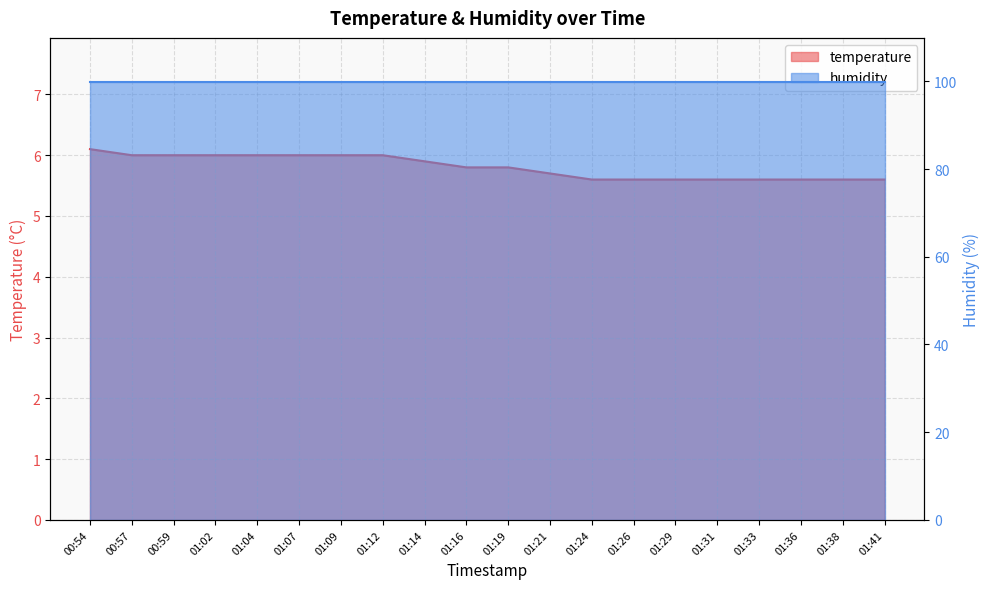

What is the label of the 5th point from the right?

01:31